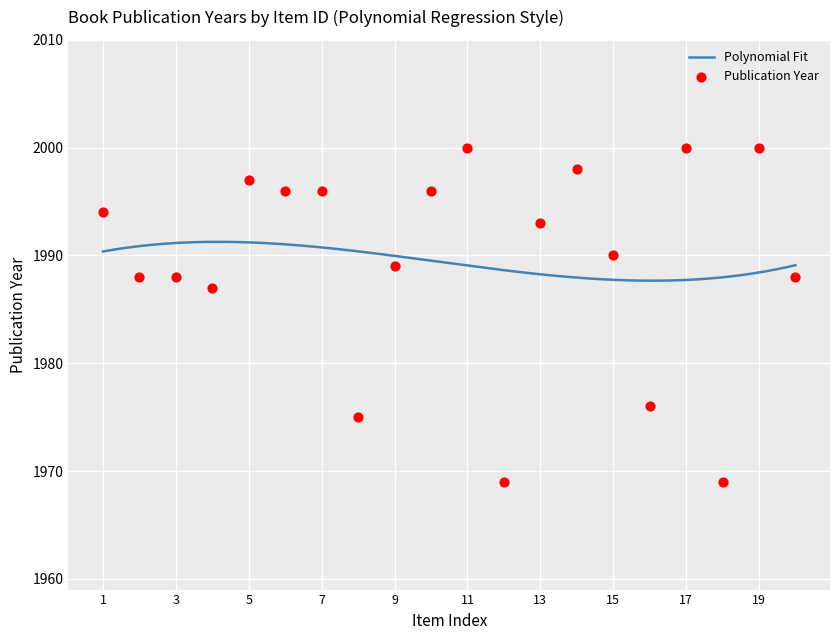

What is the highest value of the Polynomial Fit series?

1991.3